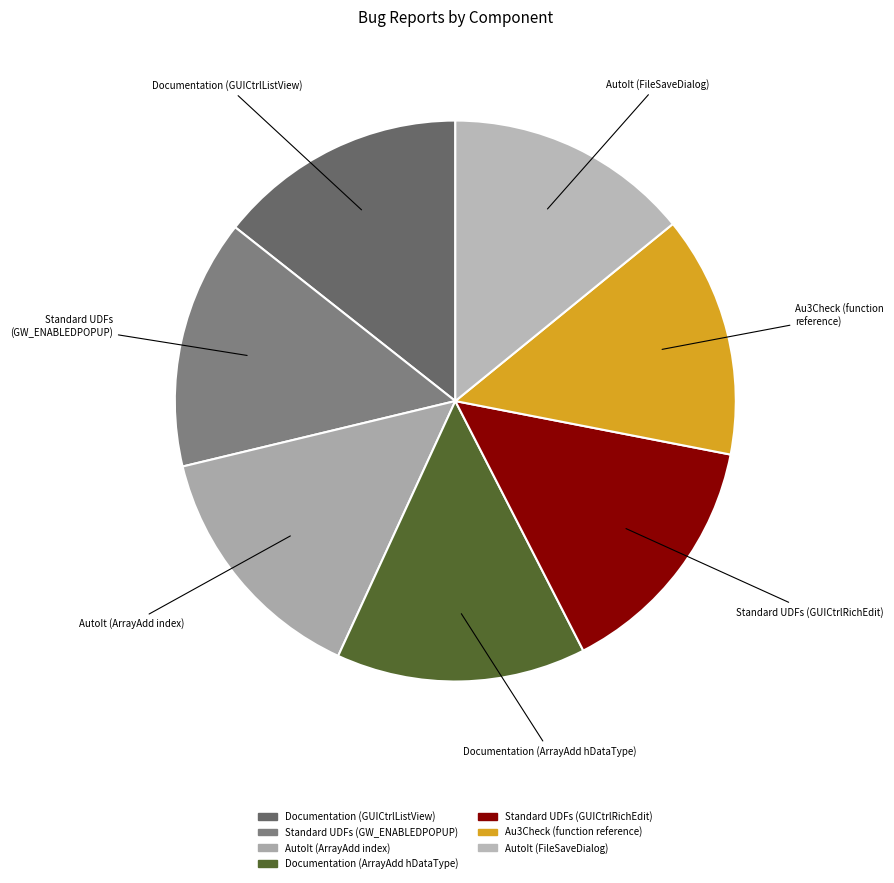

True or false: Standard UDFs (GUICtrlRichEdit) accounts for 14% of the total.

True